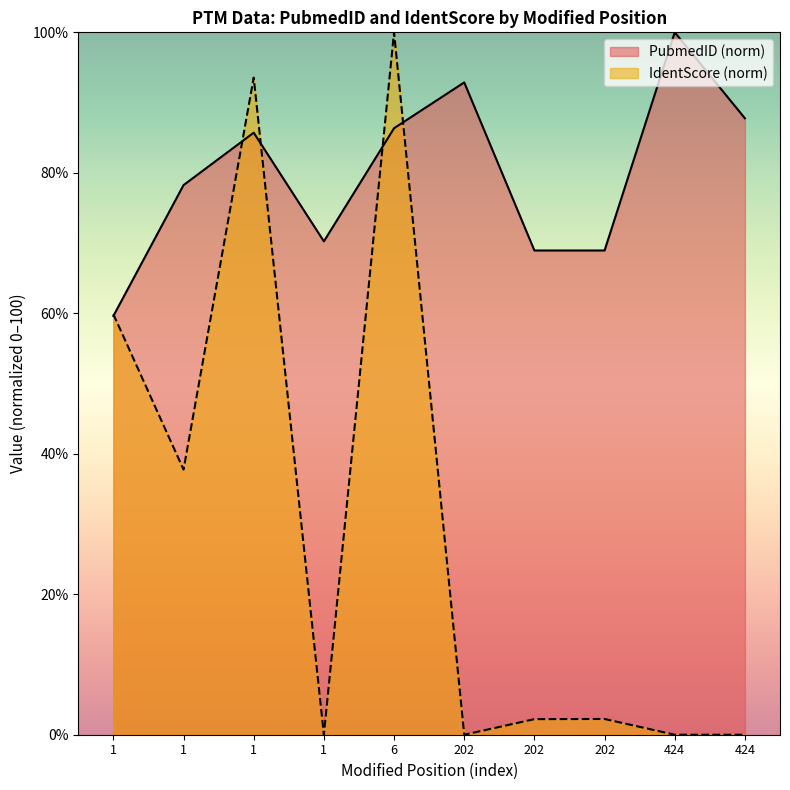

True or false: PubmedID has a value of 92.9 at 202.

True